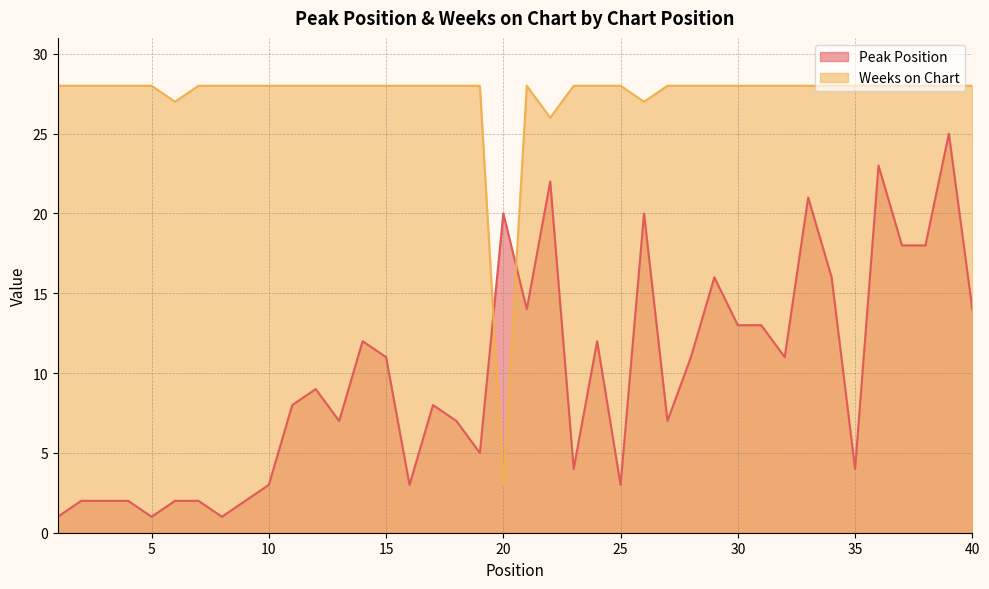

After their last crossing, which series has the higher values: Weeks on Chart or Peak Position?

Weeks on Chart